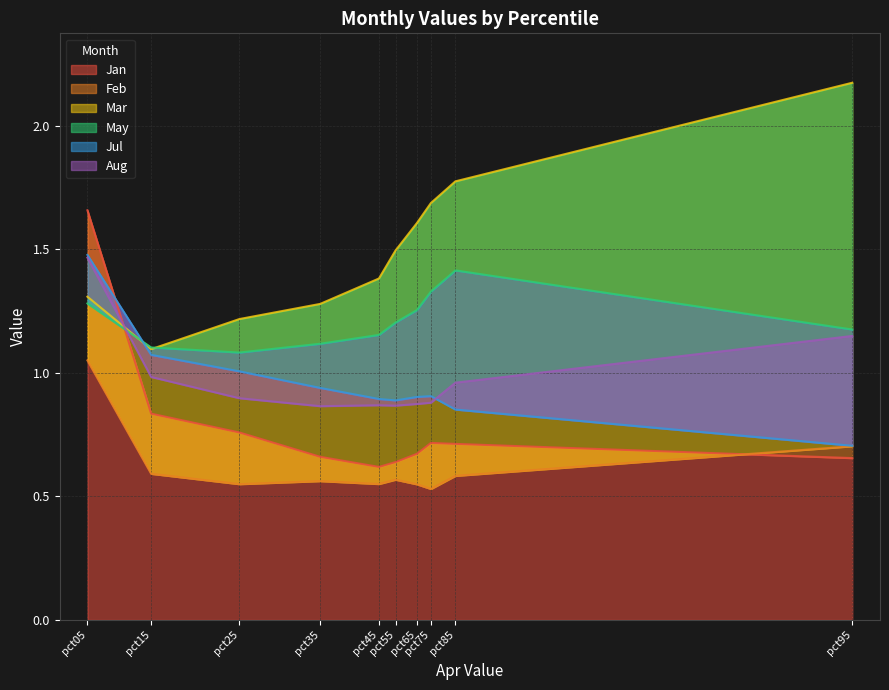

True or false: May has a value of 1.3 at pct05.

True